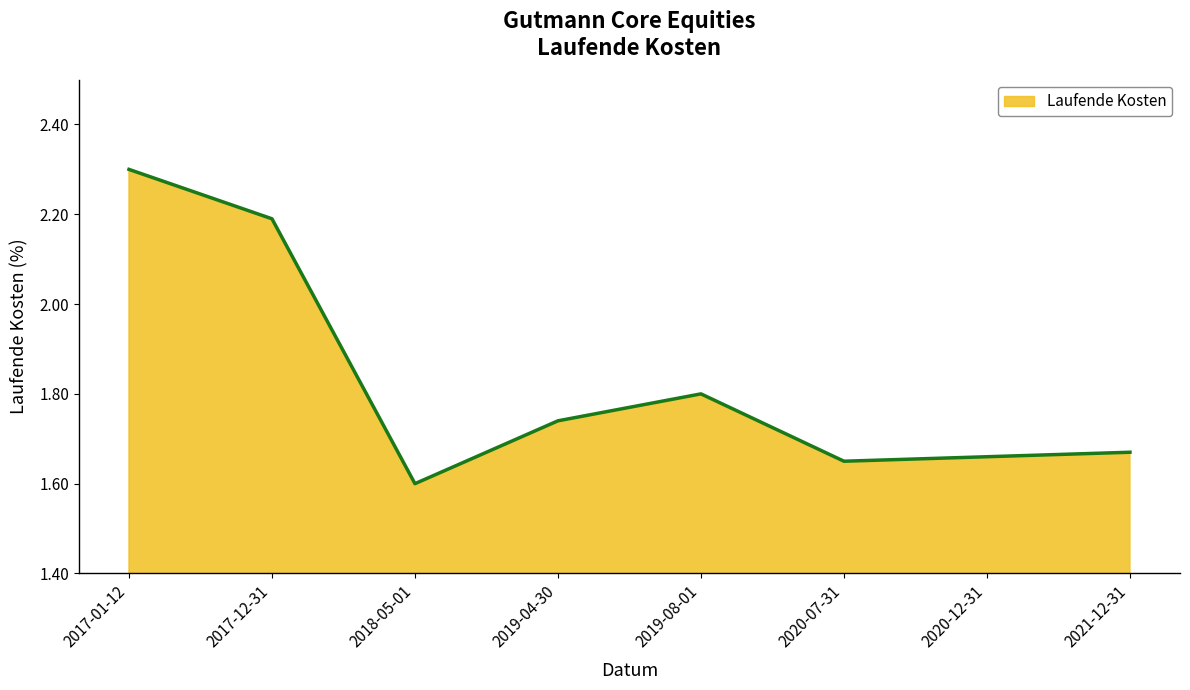

What position from the right is 2021-12-31?

1